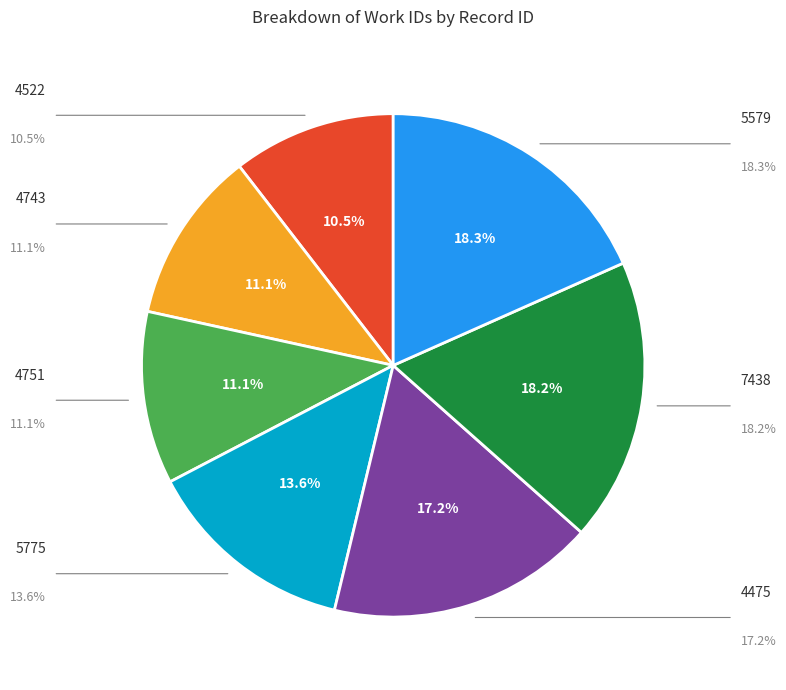

To the nearest percent, what portion does 5775 represent?

14%